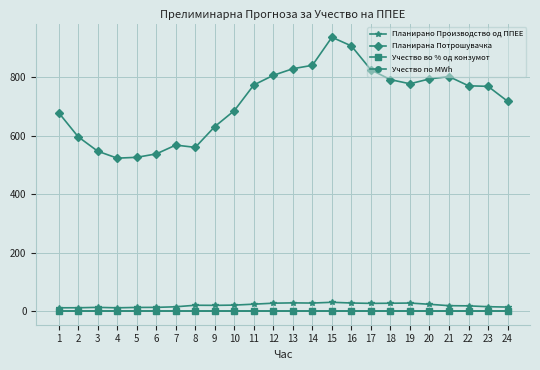

What is the value of the Планирана Потрошувачка point at the 1st from the left?

678.1